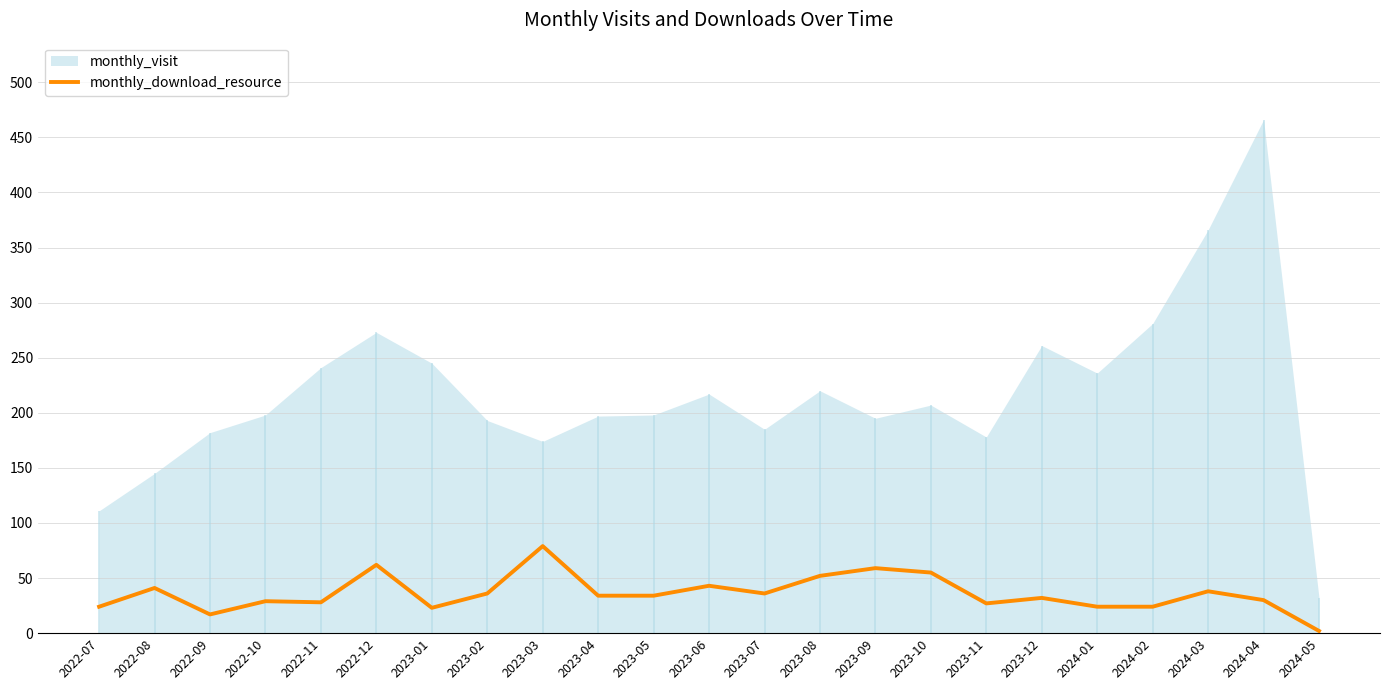

What is the highest value of the monthly_download_resource series?

79